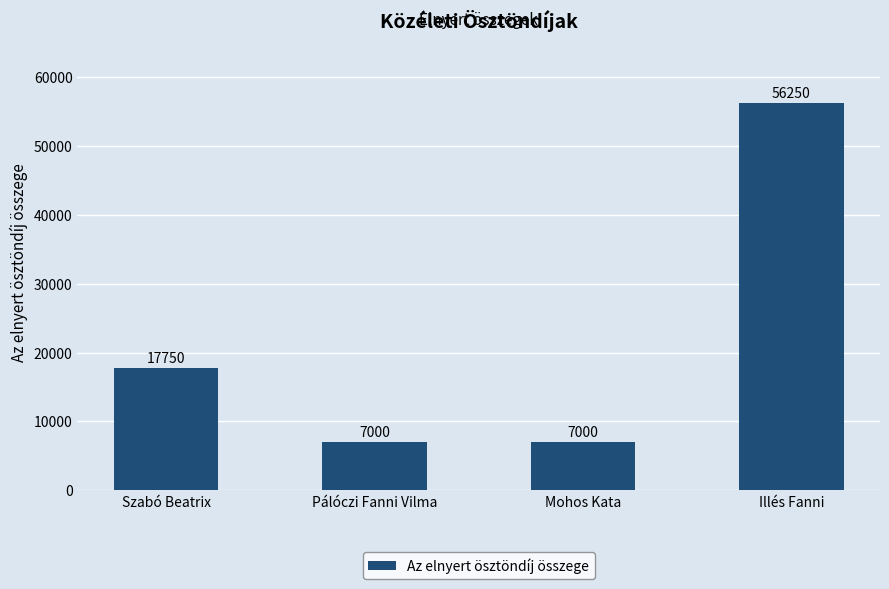

What is the value of the 4th bar from the left?

56250